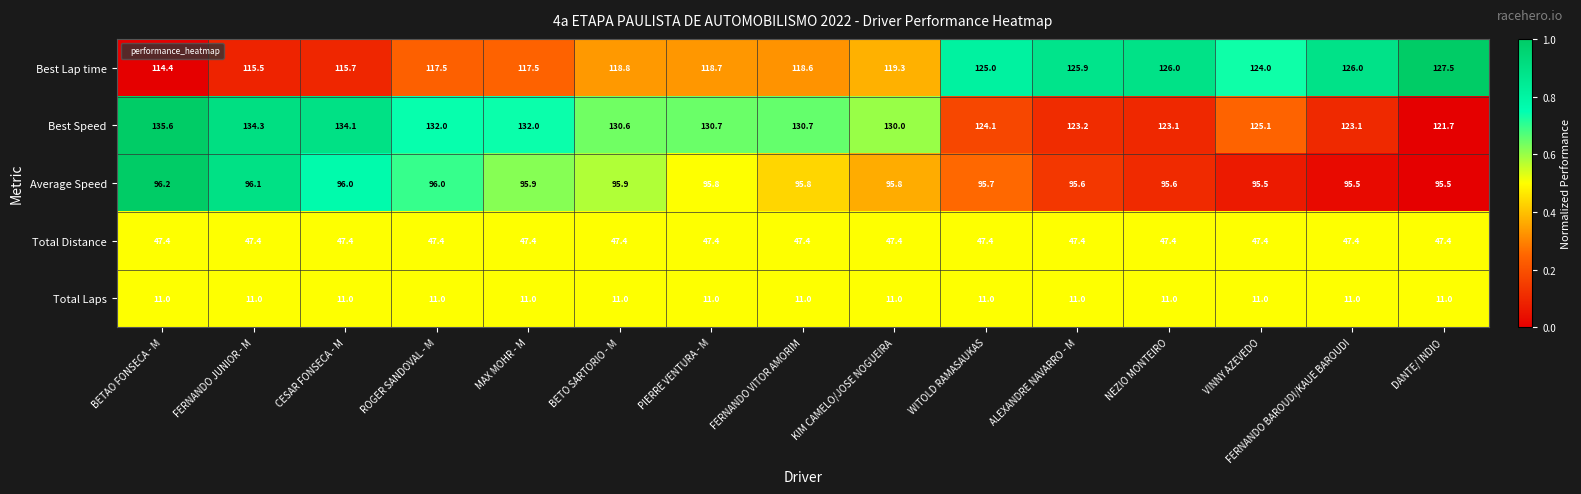

What is the maximum value shown in the chart?

135.6